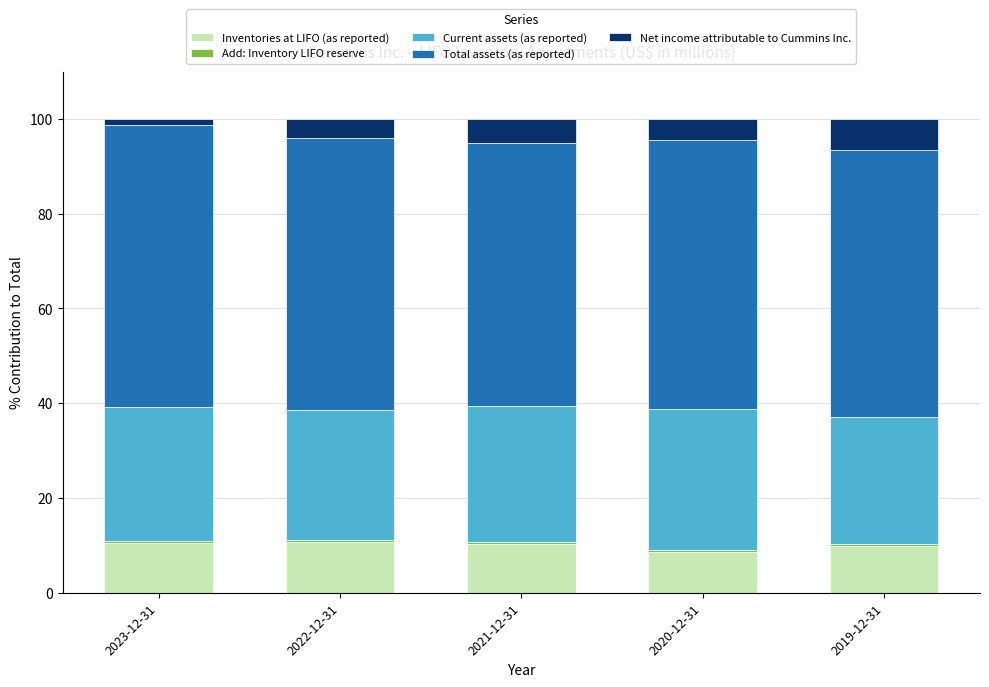

The value of Inventories at LIFO (as reported) at 2019-12-31 is 10.0. True or false?

True